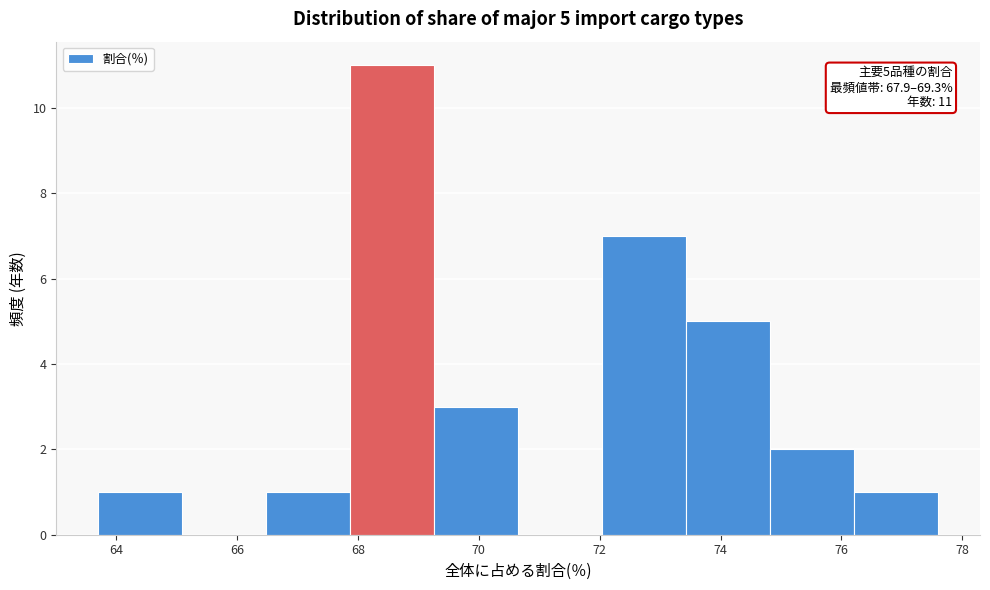

Over which range of the x-axis is the bar tallest?

67.8 to 69.2